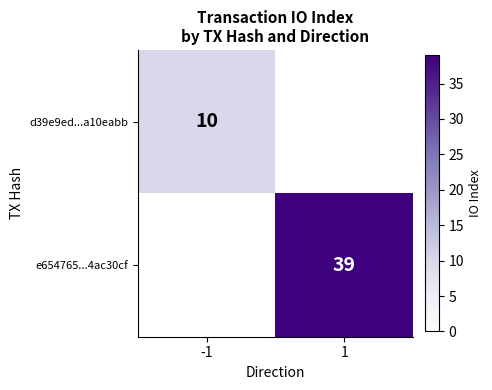

At how many categories does at least one series exceed 16?

1